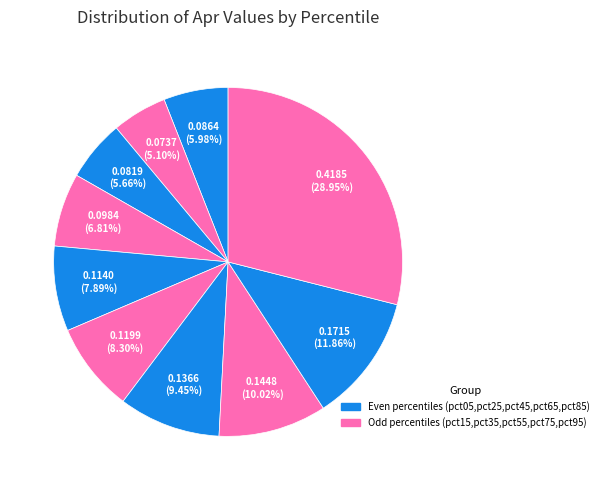

Does any single category account for the majority?

No